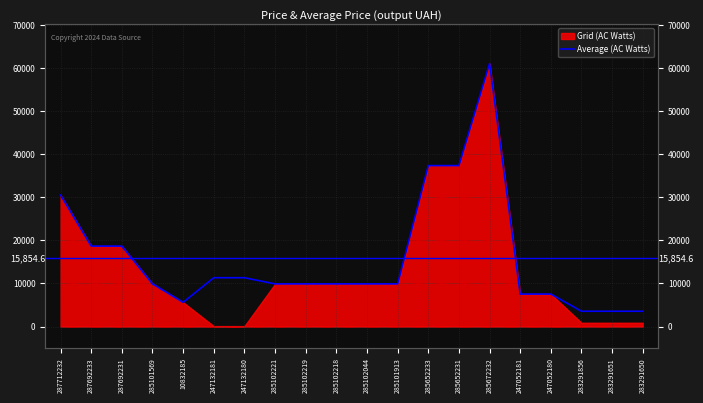

True or false: the data shows 15181.2 at 247132180.

False